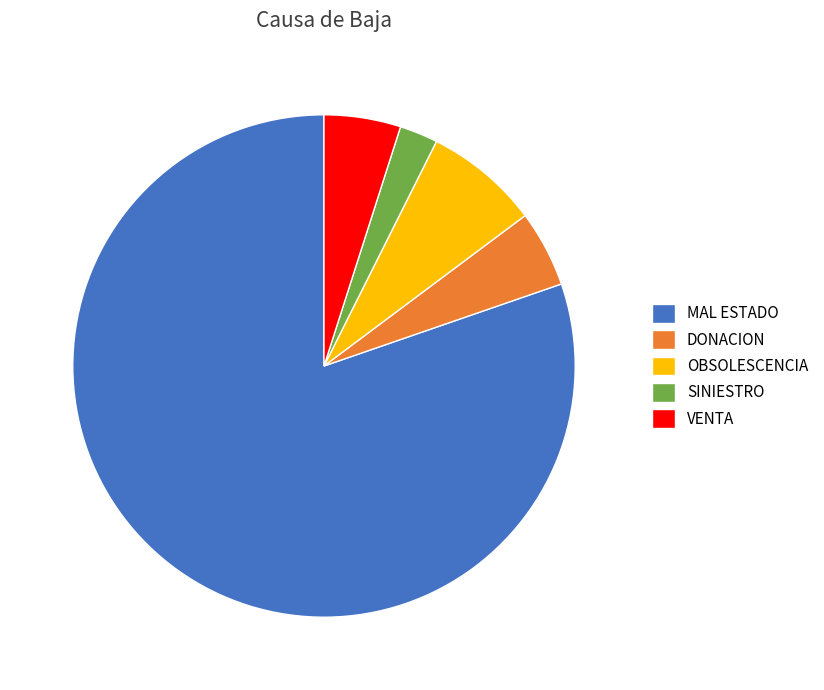

The OBSOLESCENCIA slice represents 7% of the pie. True or false?

True